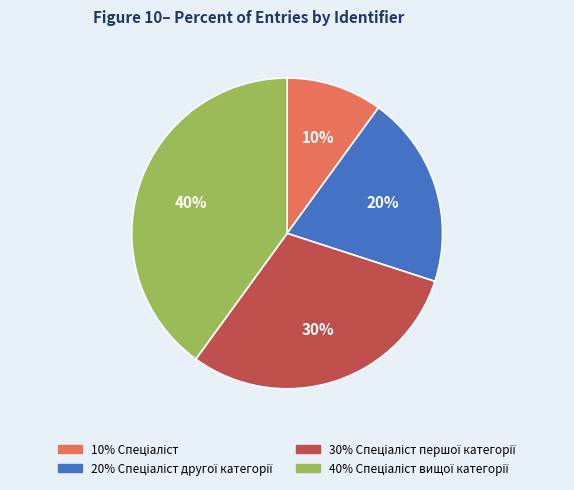

To the nearest percent, what is the difference between the largest and smallest slice percentages?

30%